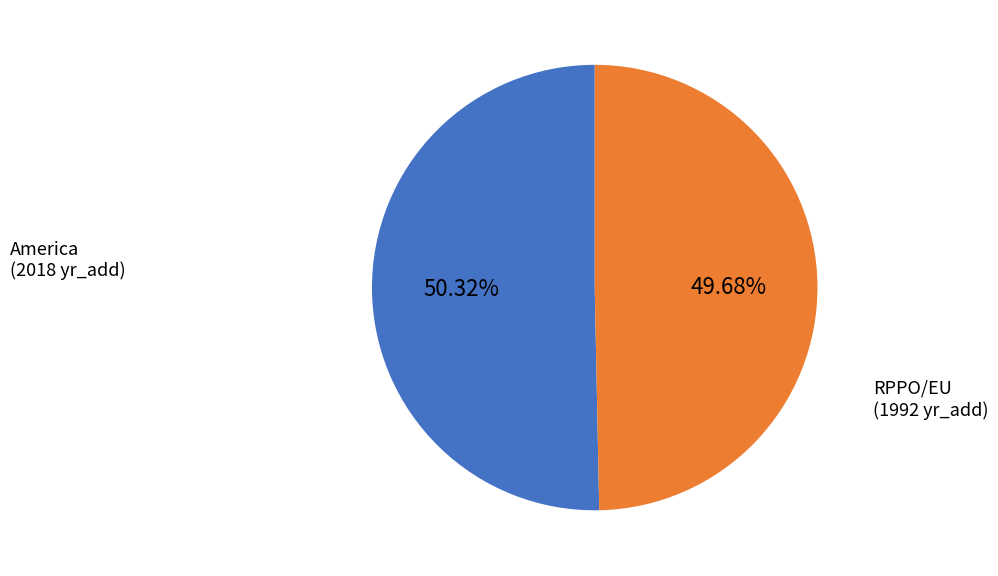

Is there a majority slice in this chart?

Yes